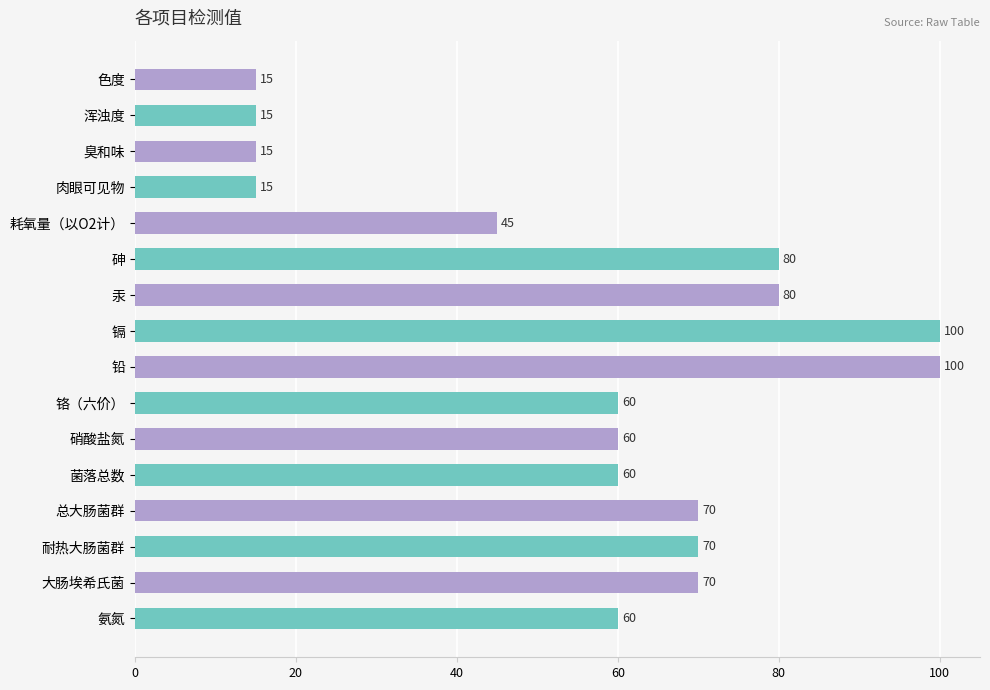

What is the maximum value shown in the chart?

100